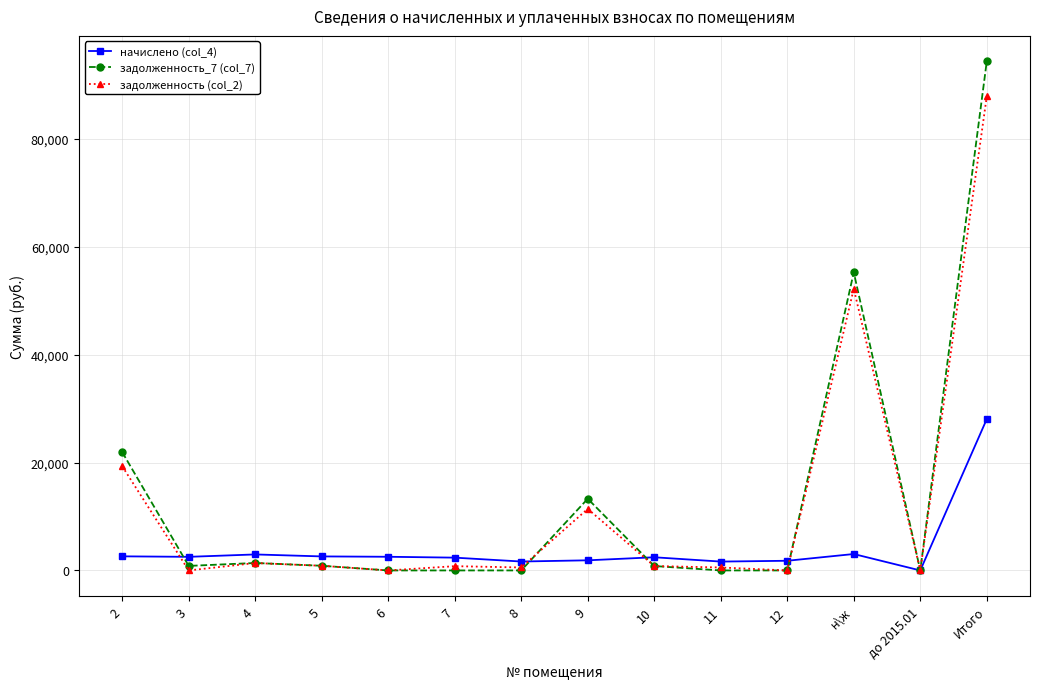

How many data points does each series have?

14